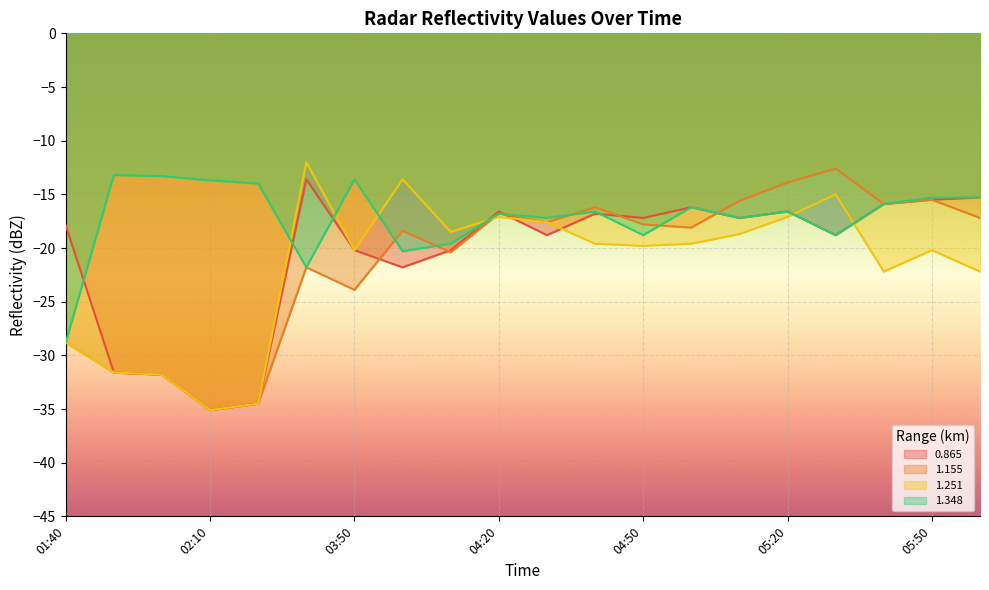

What is the label of the 6th point from the right?

05:10